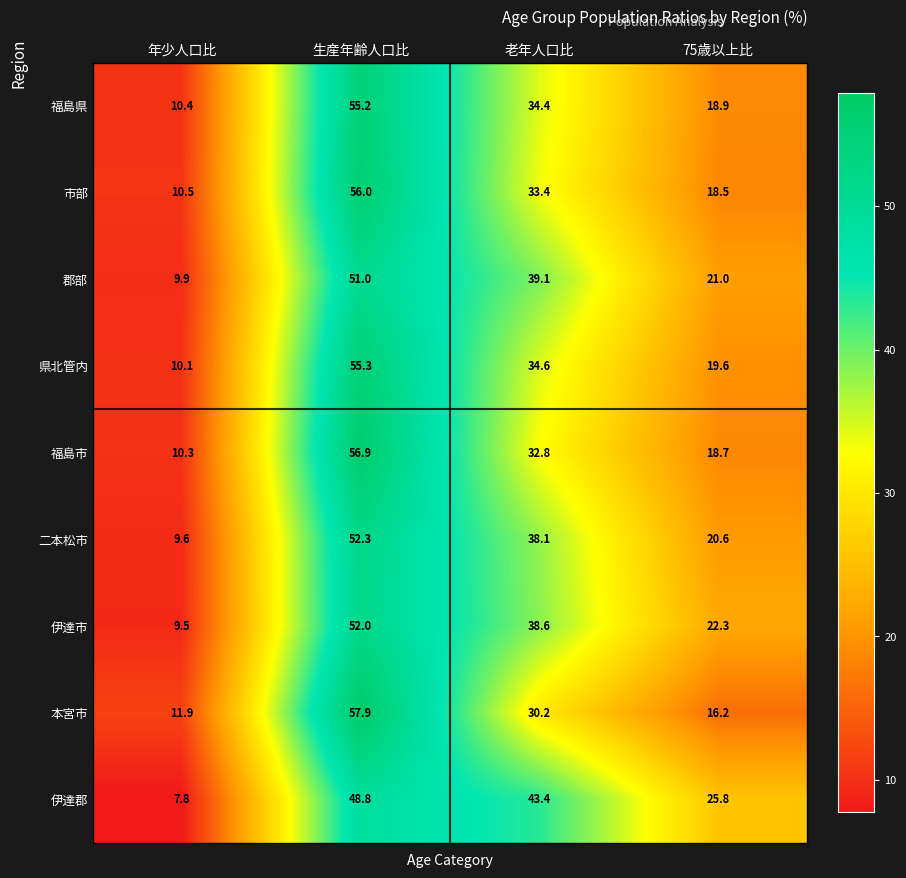

What is the spread (max minus min) of values at 生産年齢人口比?

9.1